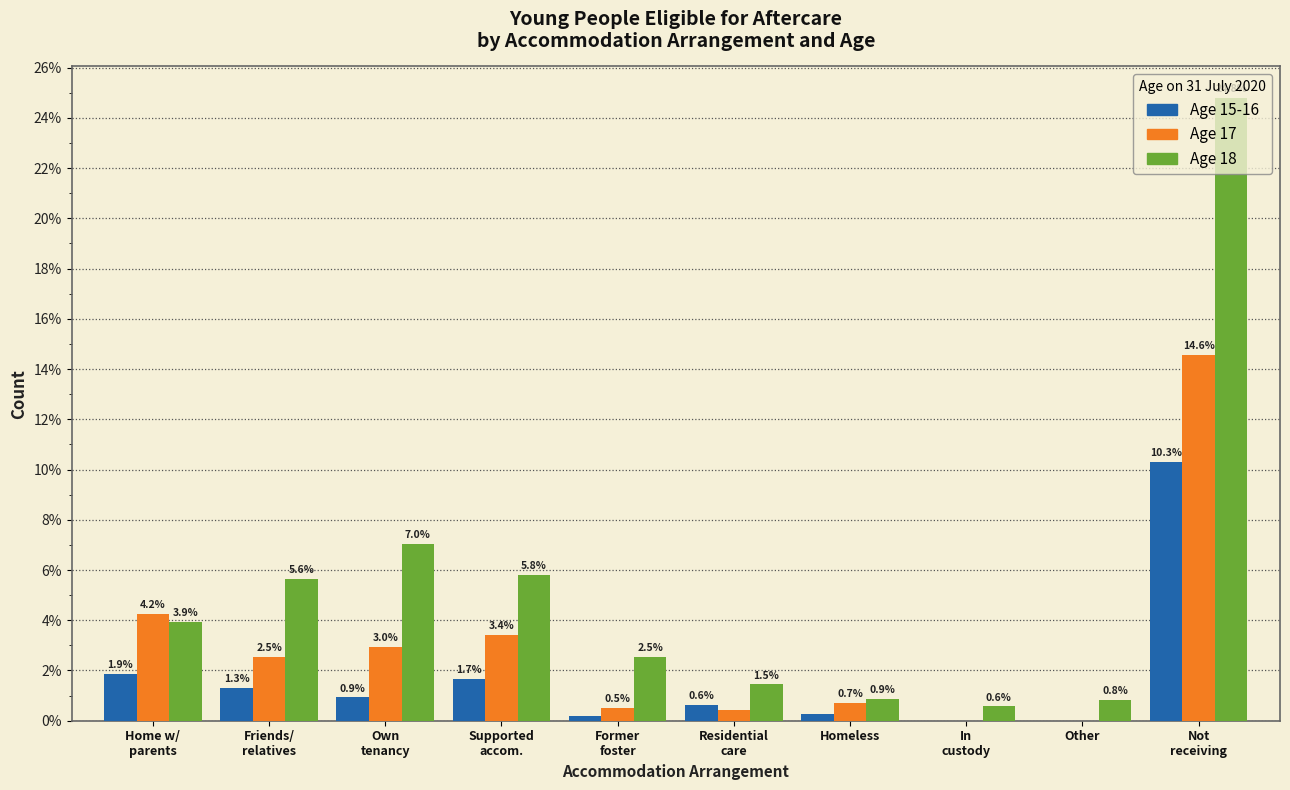

What is the greatest value displayed?

24.8